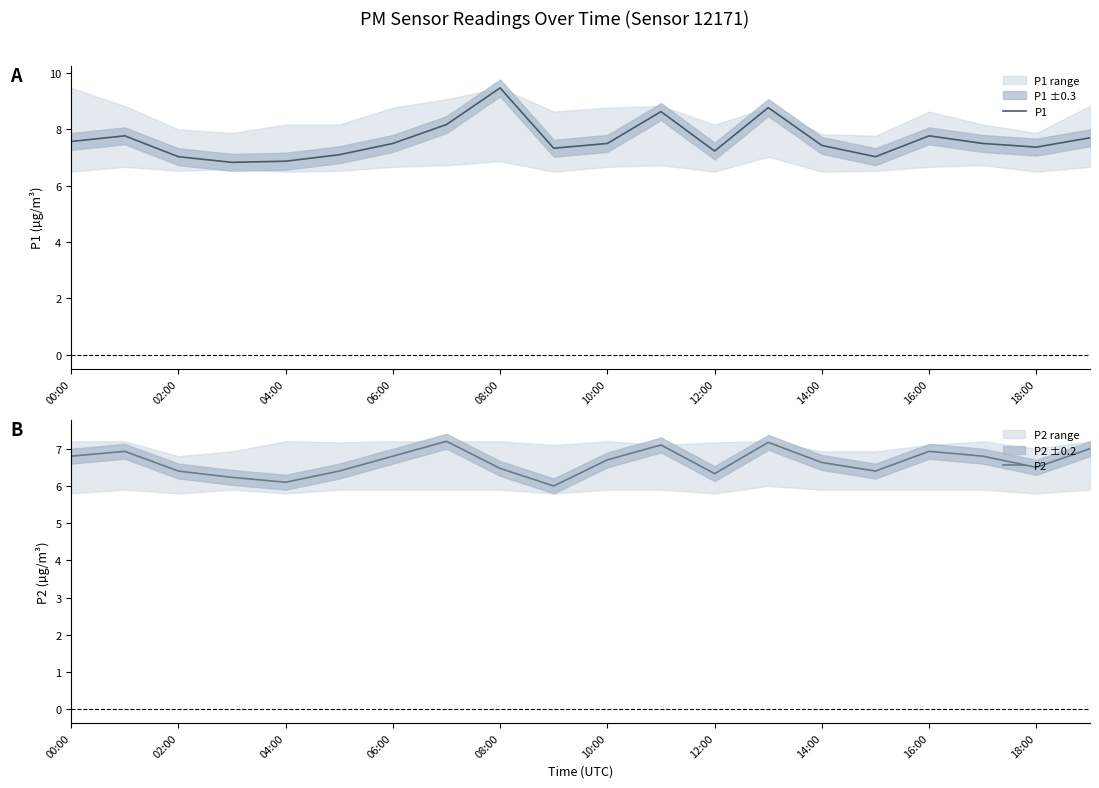

Read the P2 value at 04:00.

6.1